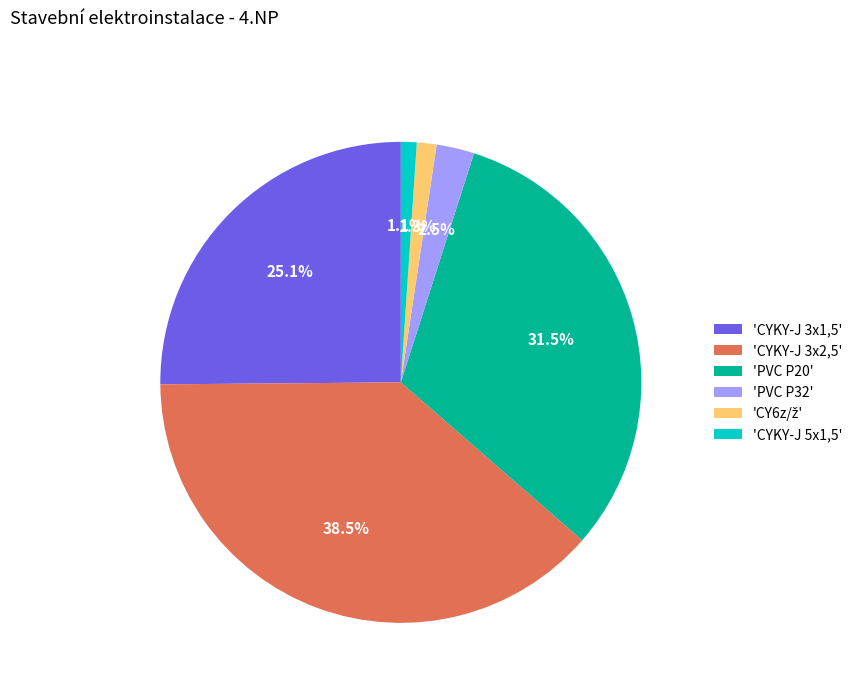

Between 'CYKY-J 3x1,5' and 'PVC P32', which is larger?

'CYKY-J 3x1,5'